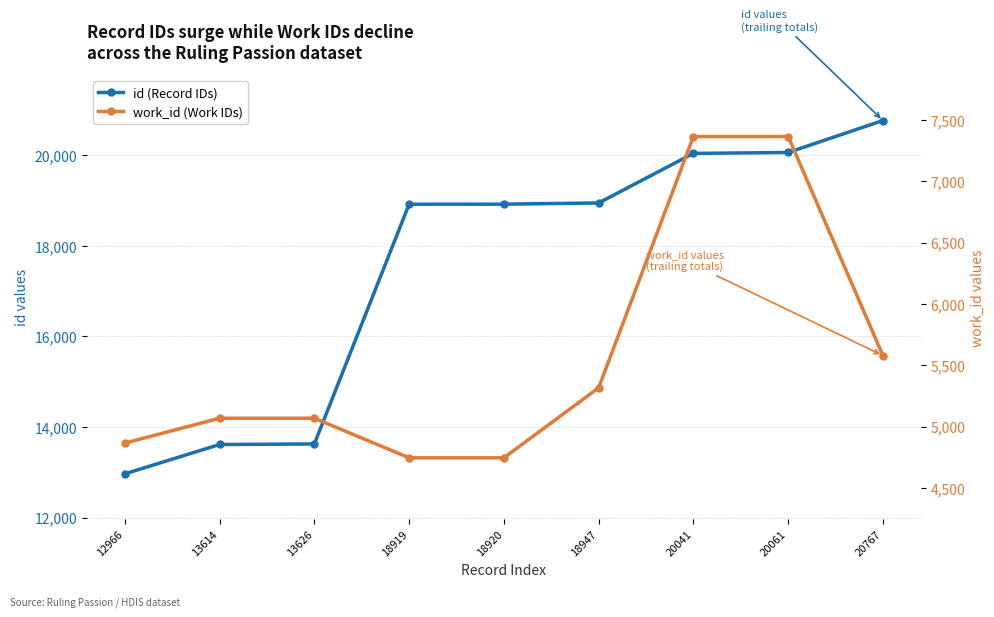

True or false: id (Record IDs) has more than 0 interior local peaks.

False